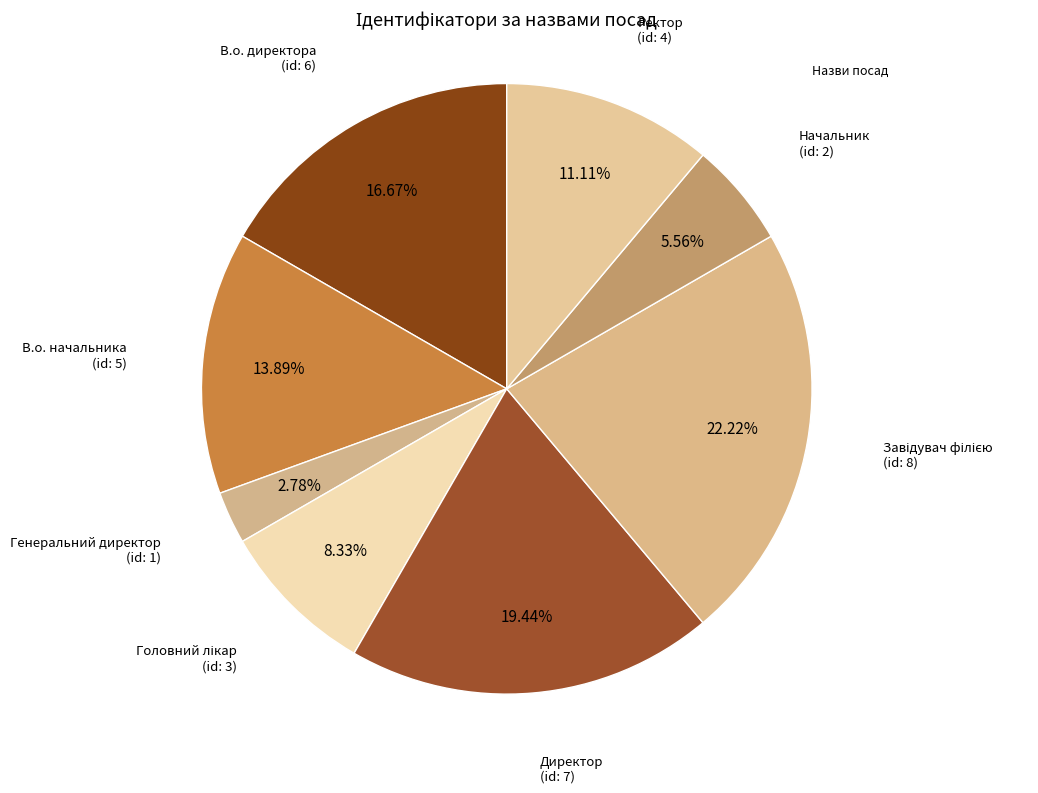

Which category has the biggest portion of the pie?

Завідувач філією